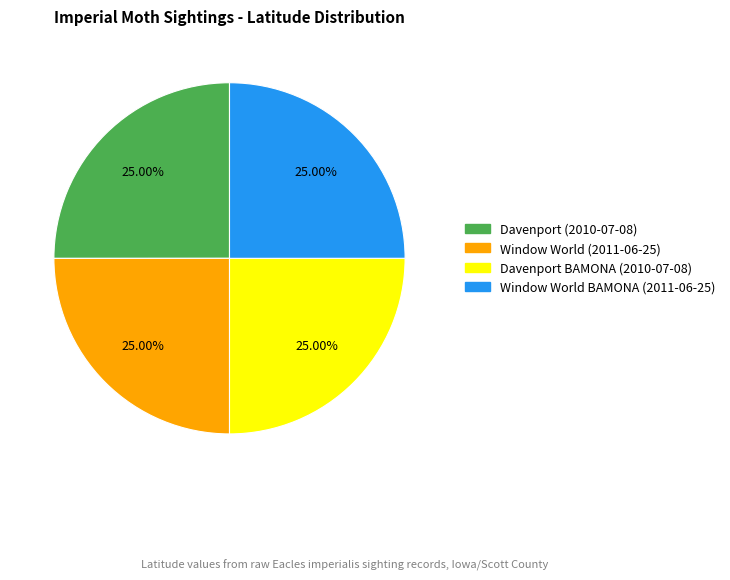

What percentage do Davenport BAMONA (2010-07-08) and Davenport (2010-07-08) together represent?

50.0%